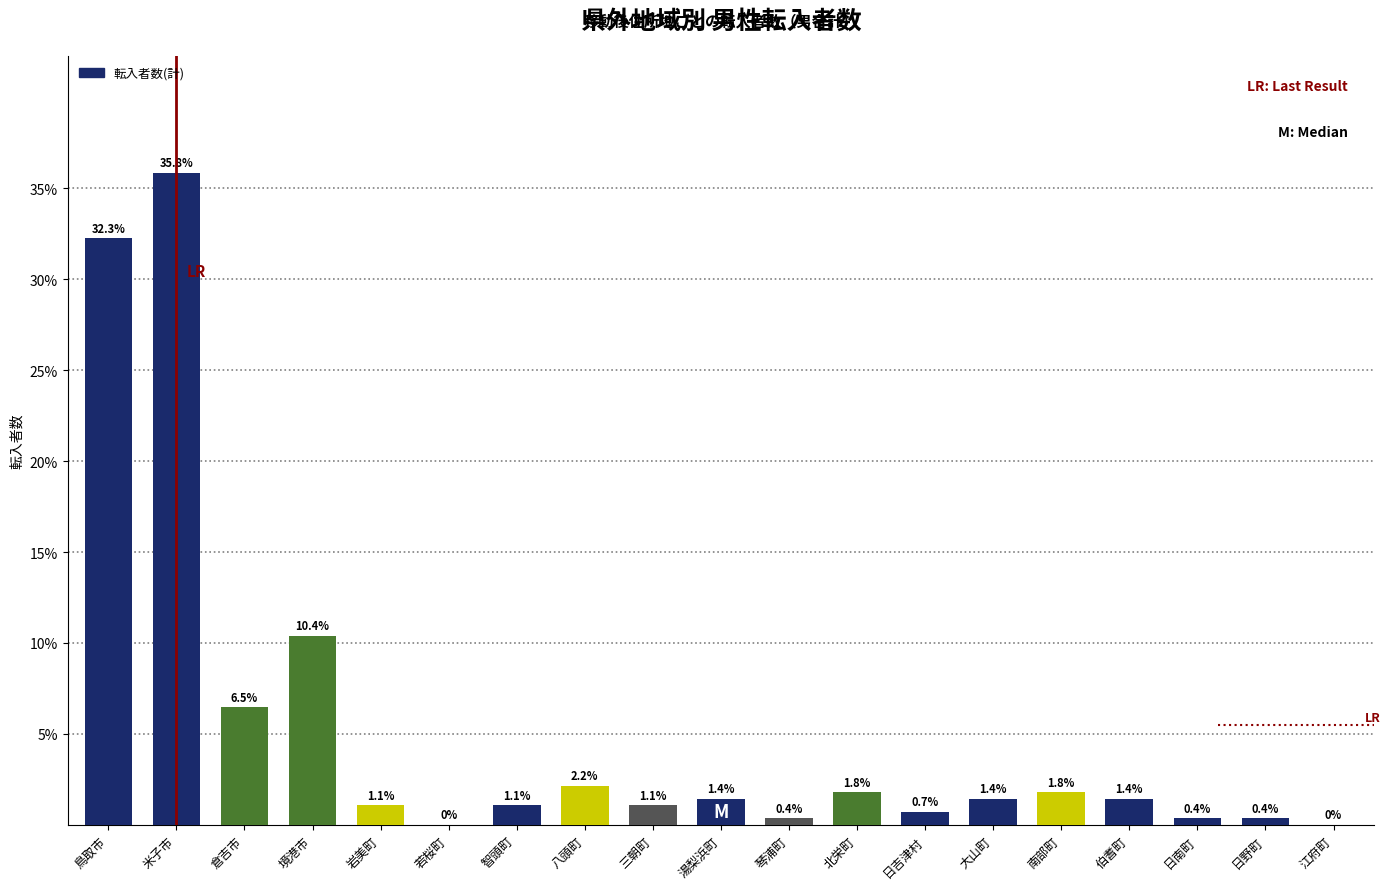

Are the bars horizontal?

No